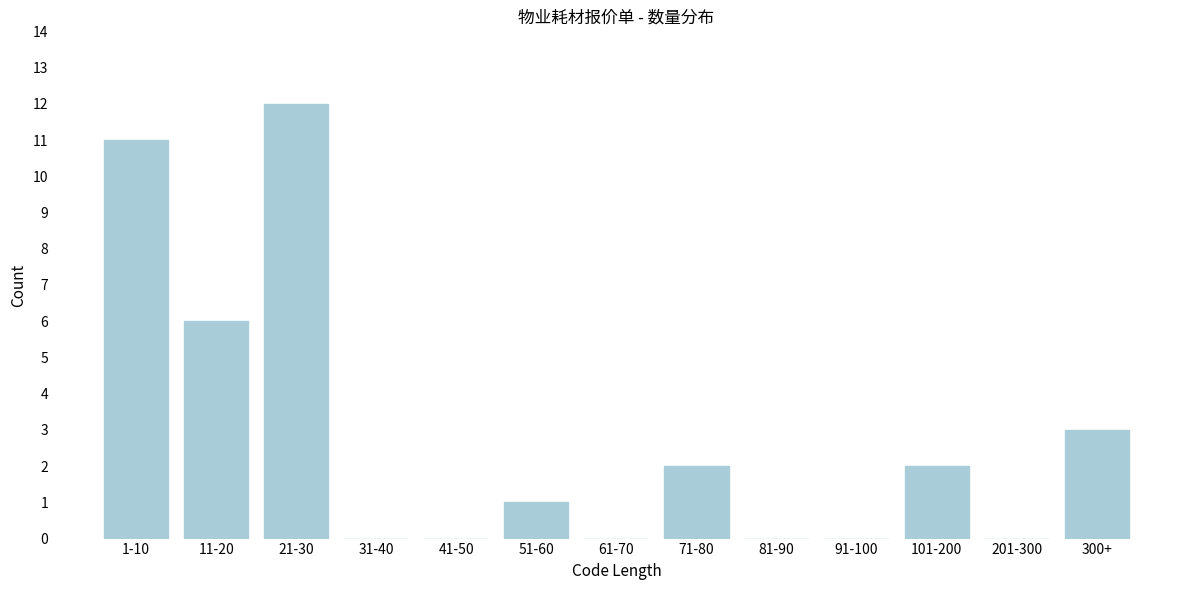

Reading left to right, what are all the values shown in this chart?

1-10=11	11-20=6	21-30=12	31-40=0	41-50=0	51-60=1	61-70=0	71-80=2	81-90=0	91-100=0	101-200=2	201-300=0	300+=3